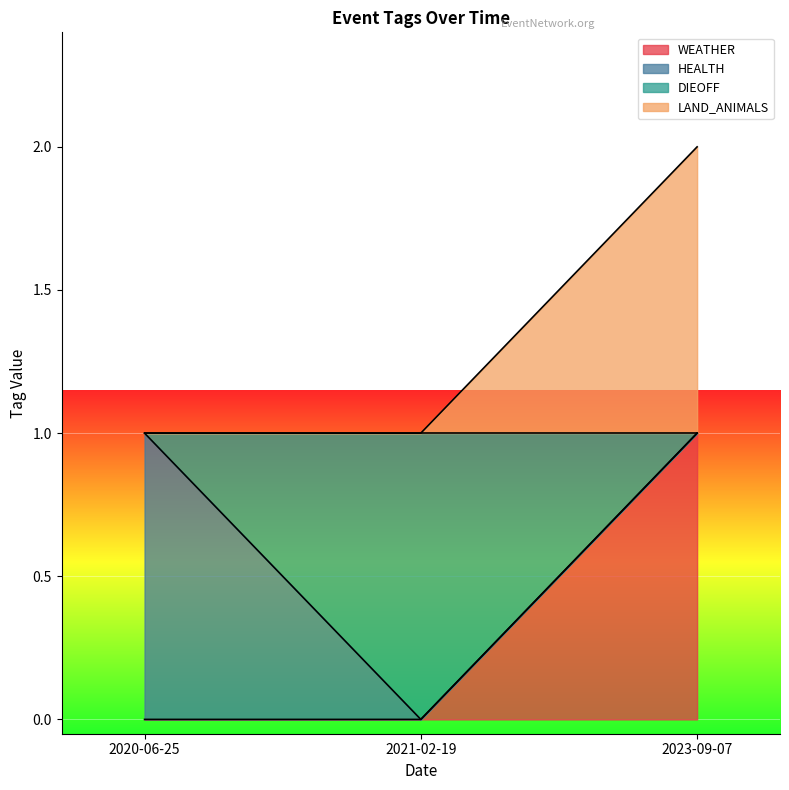

What is the total value across all series at 2023-09-07?

2